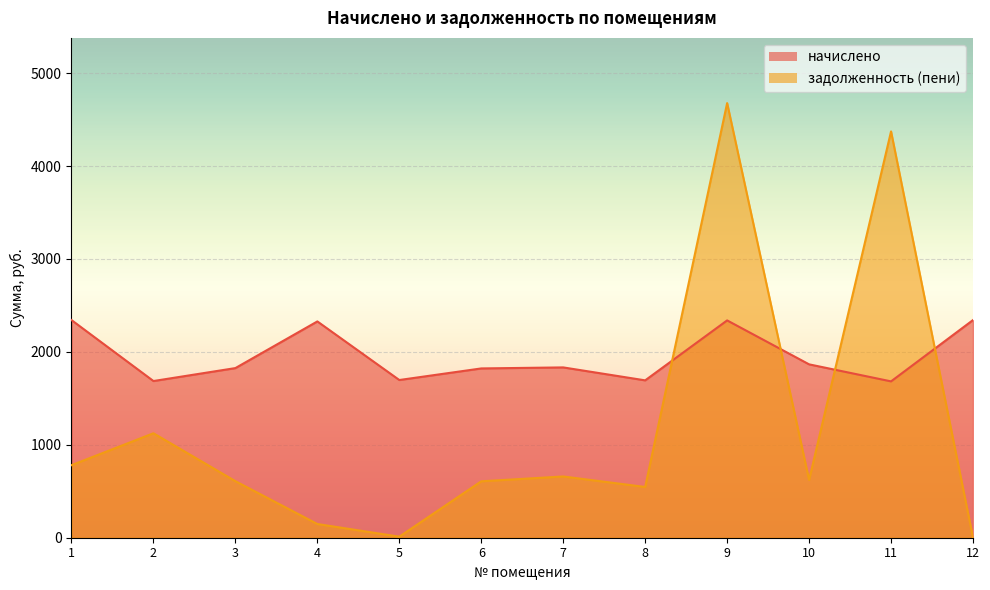

What is the difference between the highest and lowest values at 11?

2690.4